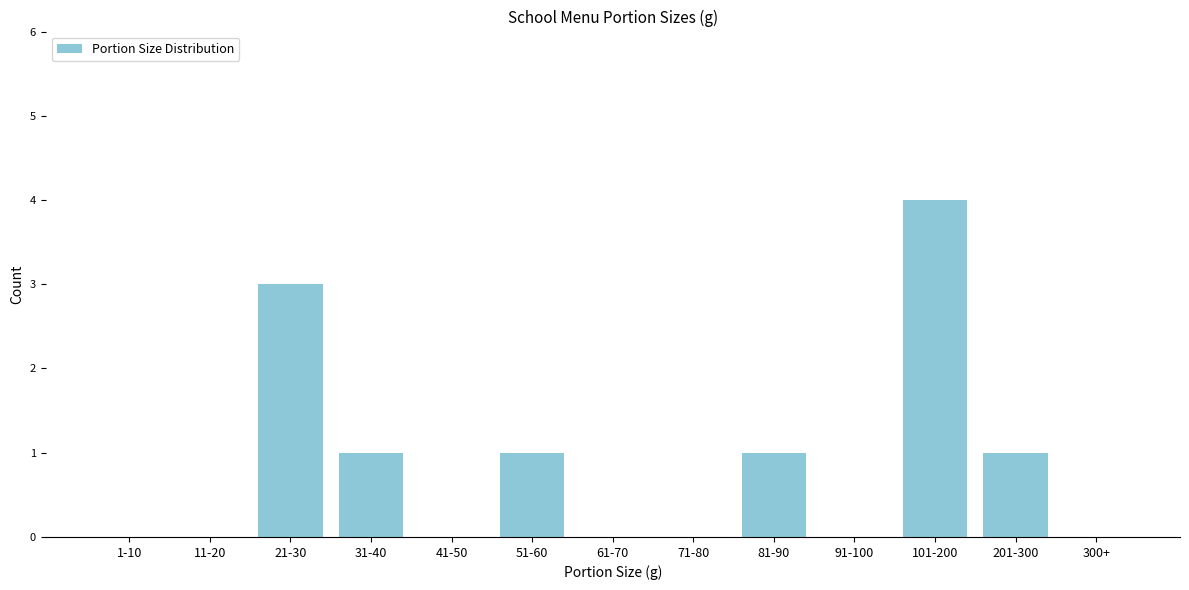

Reading left to right, what are all the values shown in this chart?

1-10=0	11-20=0	21-30=3	31-40=1	41-50=0	51-60=1	61-70=0	71-80=0	81-90=1	91-100=0	101-200=4	201-300=1	300+=0